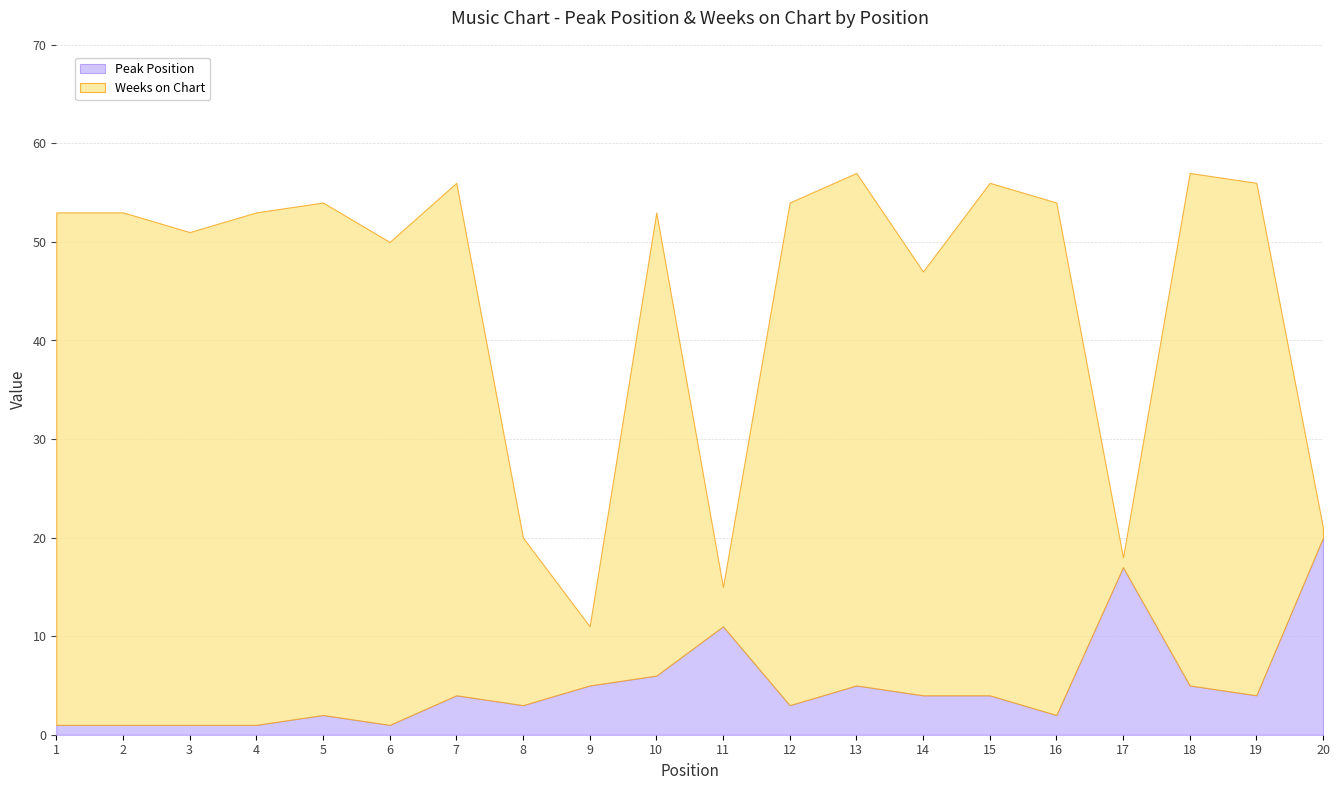

How many lines are shown in the chart?

2